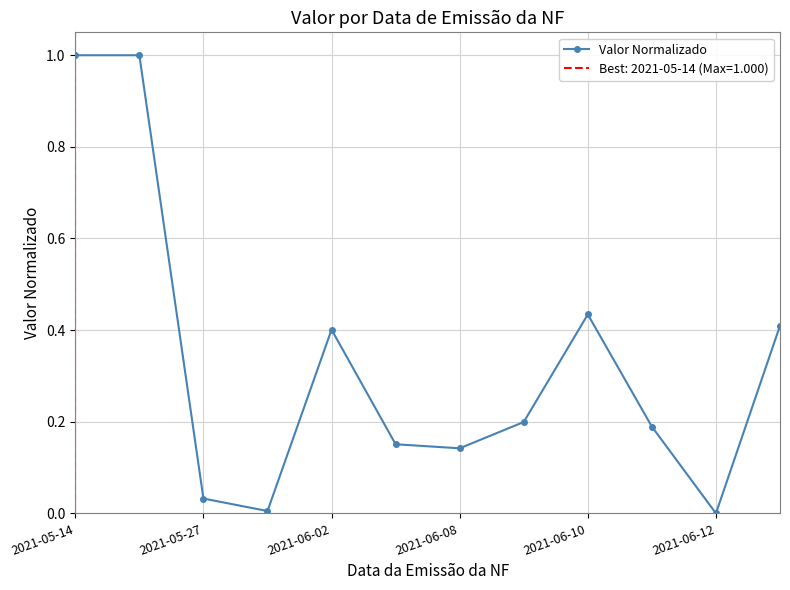

Is it true that Valor Normalizado equals 0.4 at 2021-06-02?

True